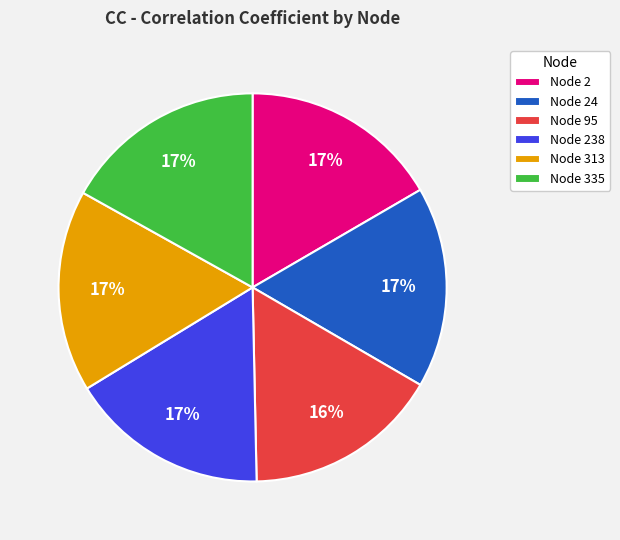

Do Node 24 and Node 238 together represent more than half of the pie?

No